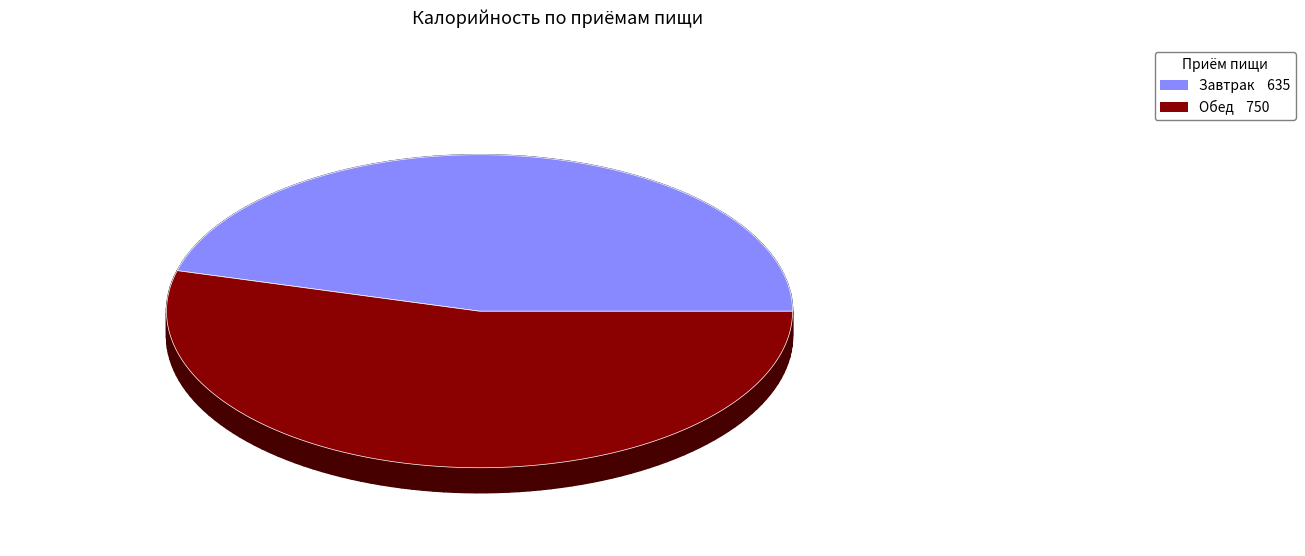

Which category has the smallest portion of the pie?

Завтрак